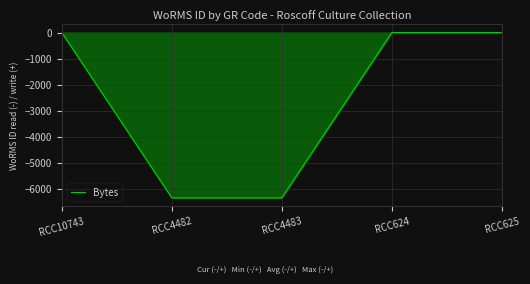

The chart shows a value of -11356 at RCC4482. True or false?

False